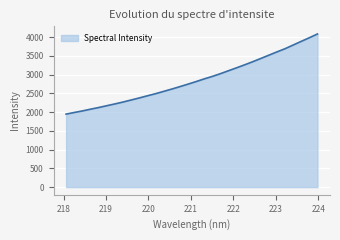

What is the difference between the maximum and minimum values?

2134.8